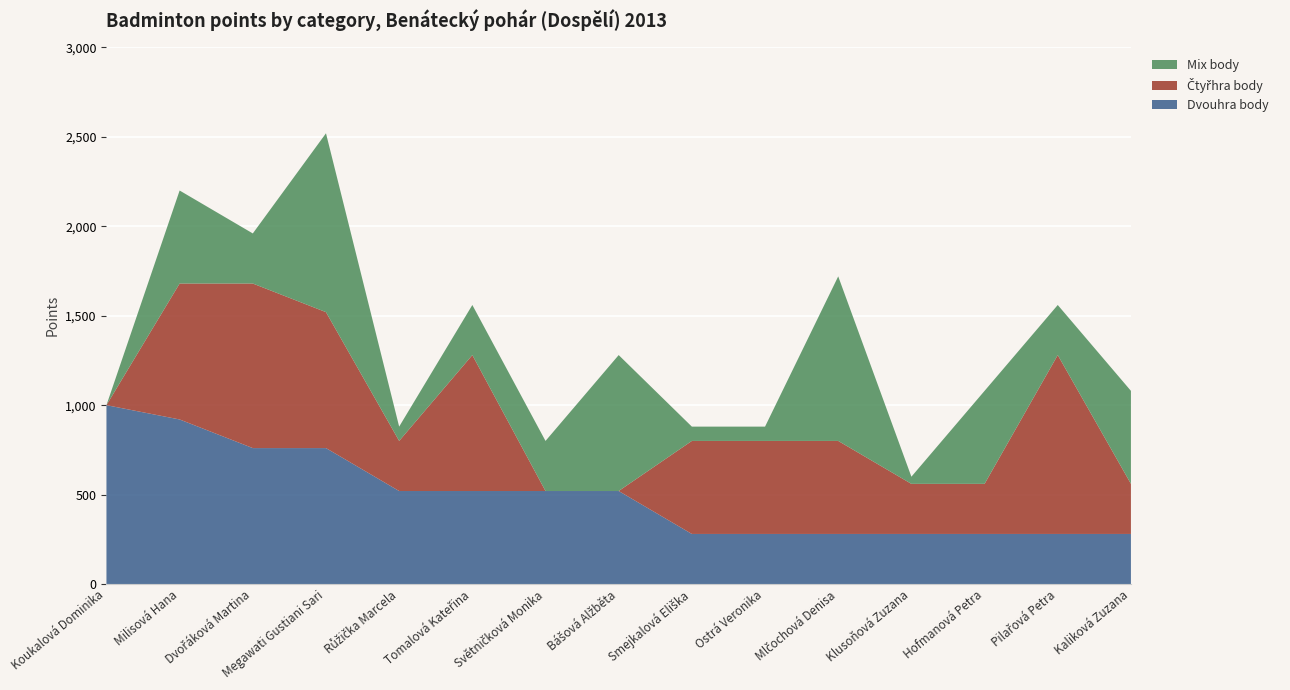

Reading left to right, extract all data points from this chart.

Dvouhra body: Koukalová Dominika=1000	Milisová Hana=920	Dvořáková Martina=760	Megawati Gustiani Sari=760	Růžička Marcela=520	Tomalová Kateřina=520	Světničková Monika=520	Bášová Alžběta=520	Smejkalová Eliška=280	Ostrá Veronika=280	Mlčochová Denisa=280	Klusoňová Zuzana=280	Hofmanová Petra=280	Pilařová Petra=280	Kaliková Zuzana=280
Čtyřhra body: Koukalová Dominika=0	Milisová Hana=760	Dvořáková Martina=920	Megawati Gustiani Sari=760	Růžička Marcela=280	Tomalová Kateřina=760	Světničková Monika=0	Bášová Alžběta=0	Smejkalová Eliška=520	Ostrá Veronika=520	Mlčochová Denisa=520	Klusoňová Zuzana=280	Hofmanová Petra=280	Pilařová Petra=1000	Kaliková Zuzana=280
Mix body: Koukalová Dominika=0	Milisová Hana=520	Dvořáková Martina=280	Megawati Gustiani Sari=1000	Růžička Marcela=80	Tomalová Kateřina=280	Světničková Monika=280	Bášová Alžběta=760	Smejkalová Eliška=80	Ostrá Veronika=80	Mlčochová Denisa=920	Klusoňová Zuzana=40	Hofmanová Petra=520	Pilařová Petra=280	Kaliková Zuzana=520